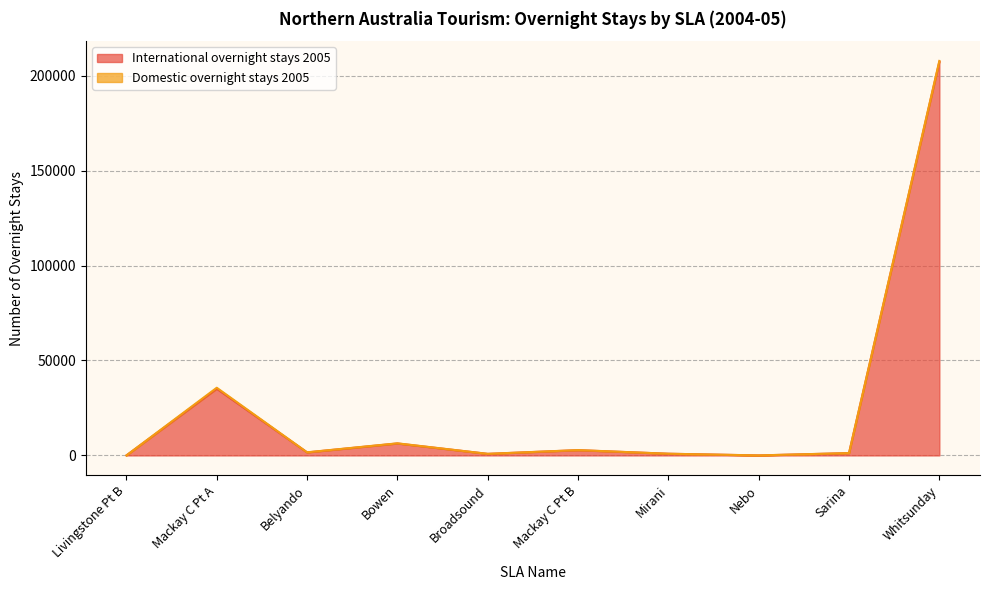

What is the difference between the values at Mirani and Sarina?

325.1